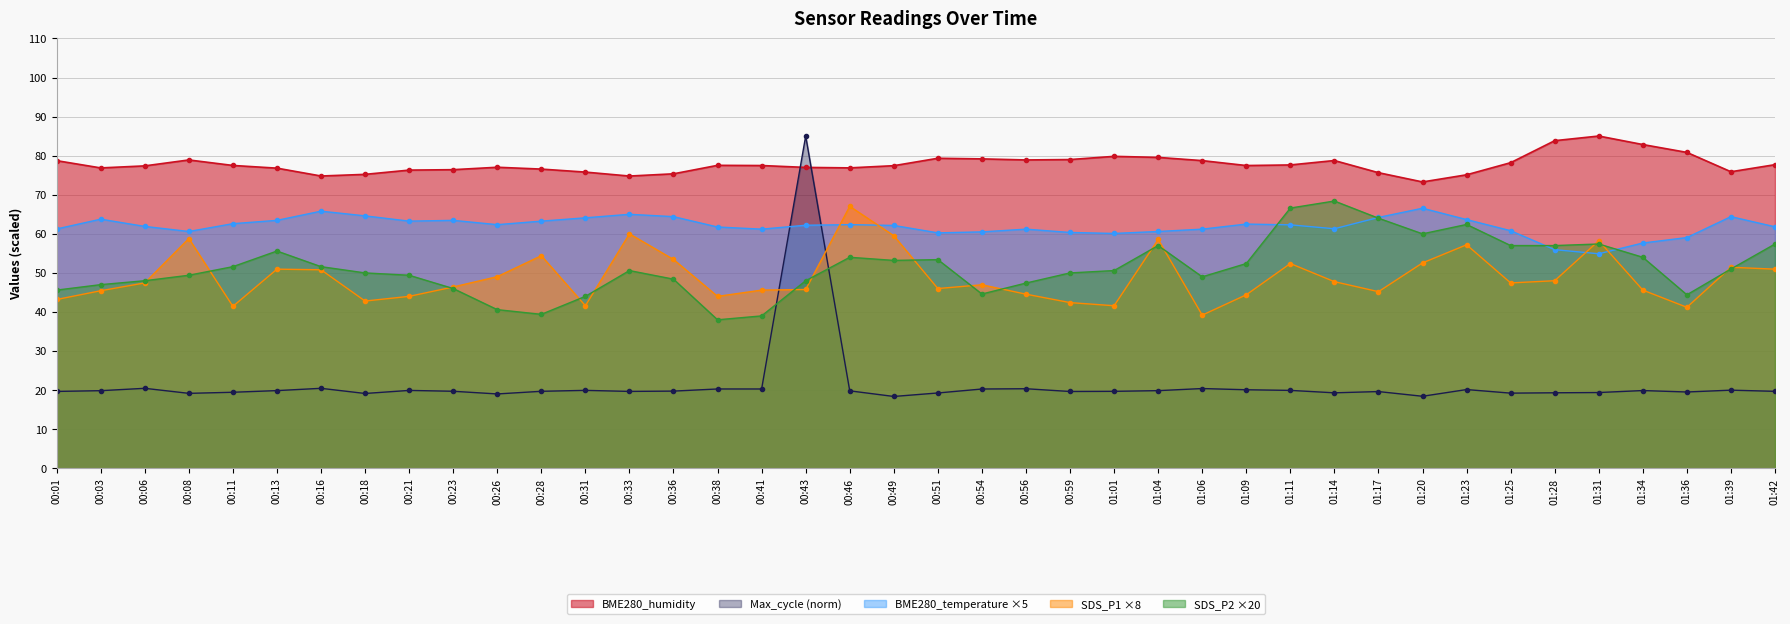

Where do SDS_P2 and SDS_P1 first cross each other?

00:06 and 00:08